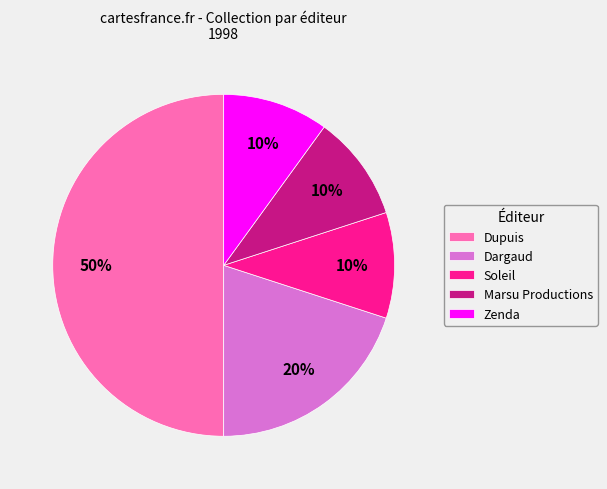

To the nearest percent, what portion does Dargaud represent?

20%